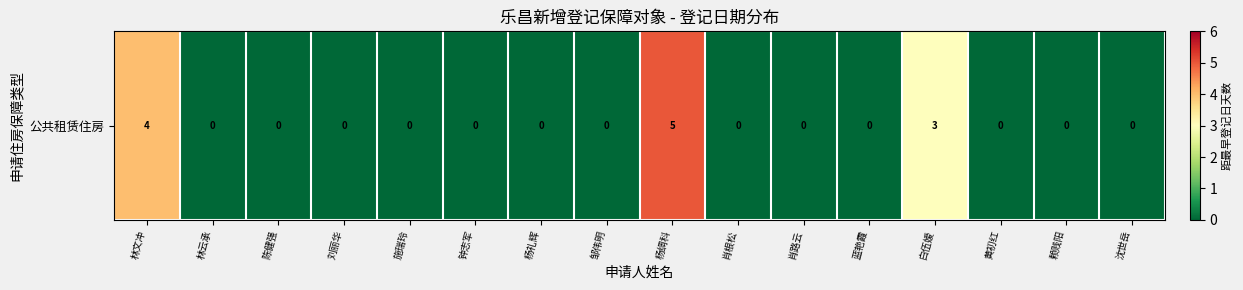

Is it true that the value at 邹伟明 is 2?

False